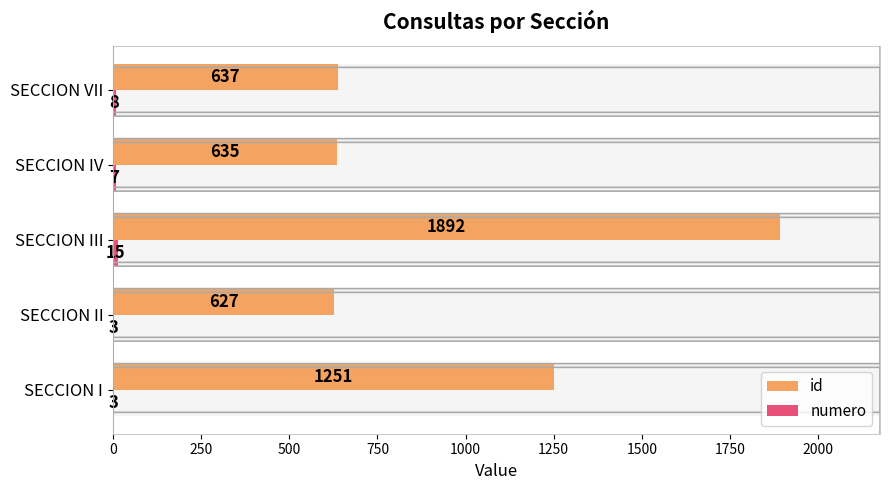

Reading left to right, transcribe all the data shown in this chart.

id: 1251	627	1892	635	637
numero: 3	3	15	7	8